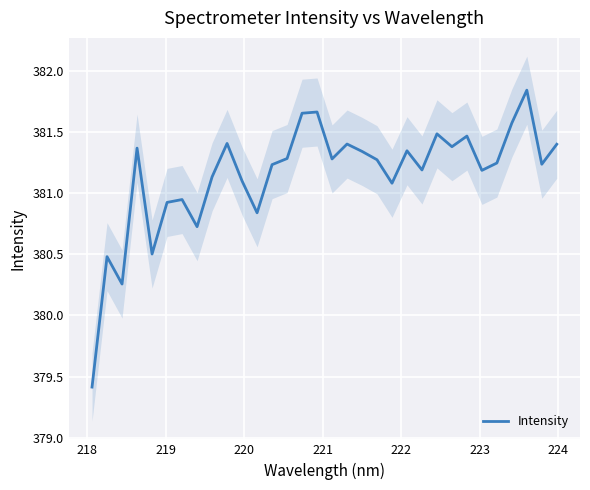

At which category does the data reach its first local peak?

218